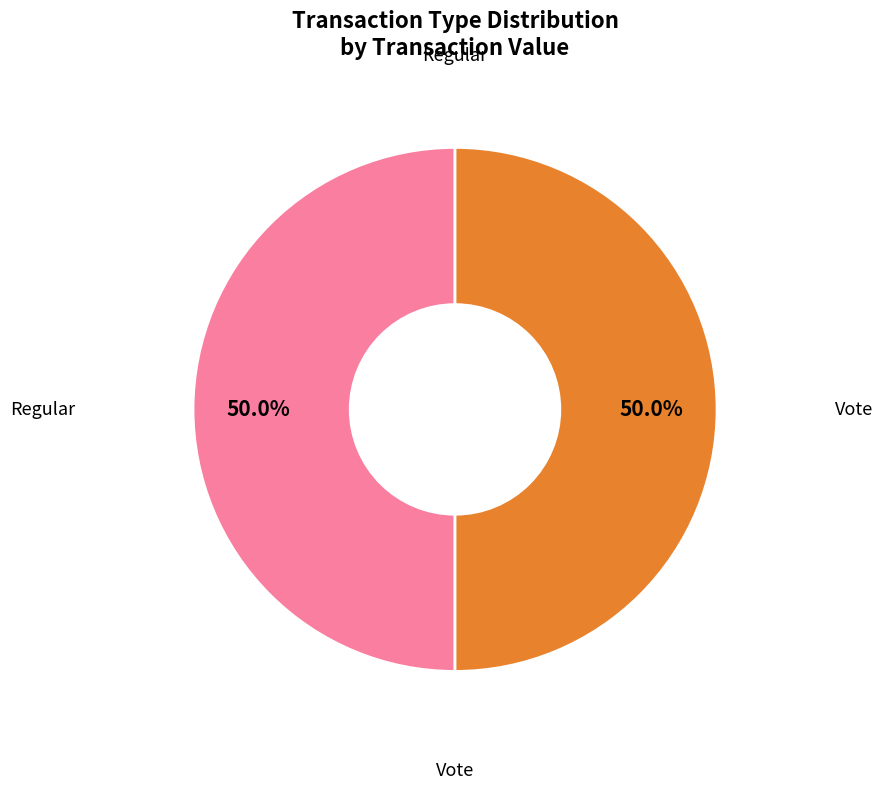

Is it true that Vote is 99% of the pie?

False